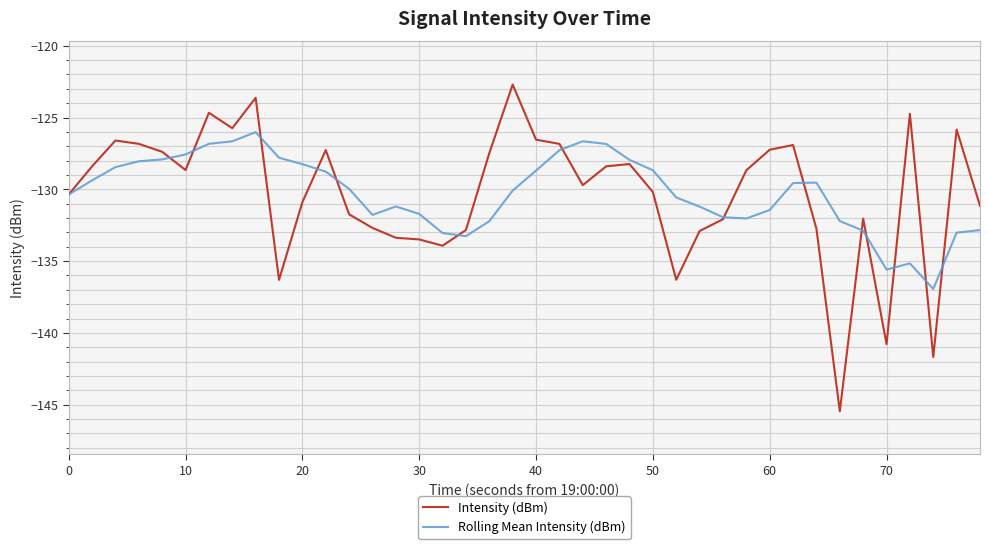

What is the average value of the Intensity (dBm) series?

-130.3